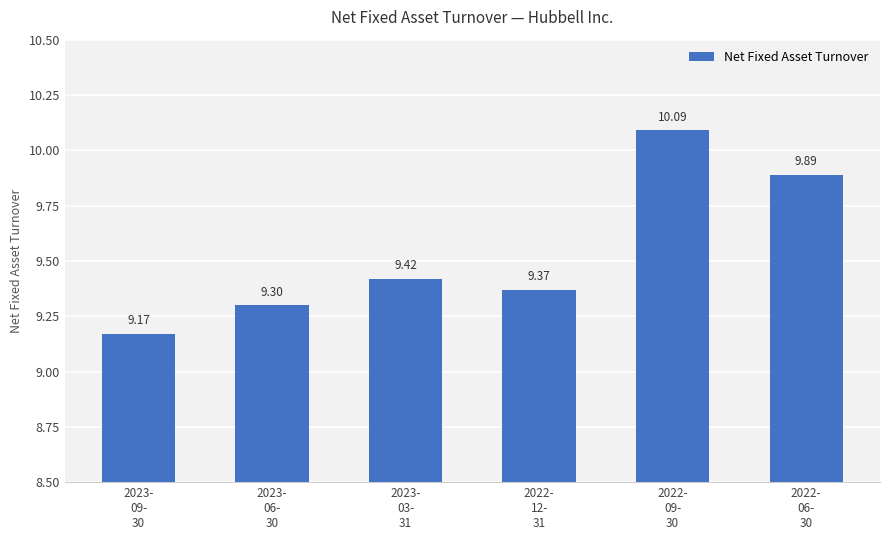

What is the average value?

9.5